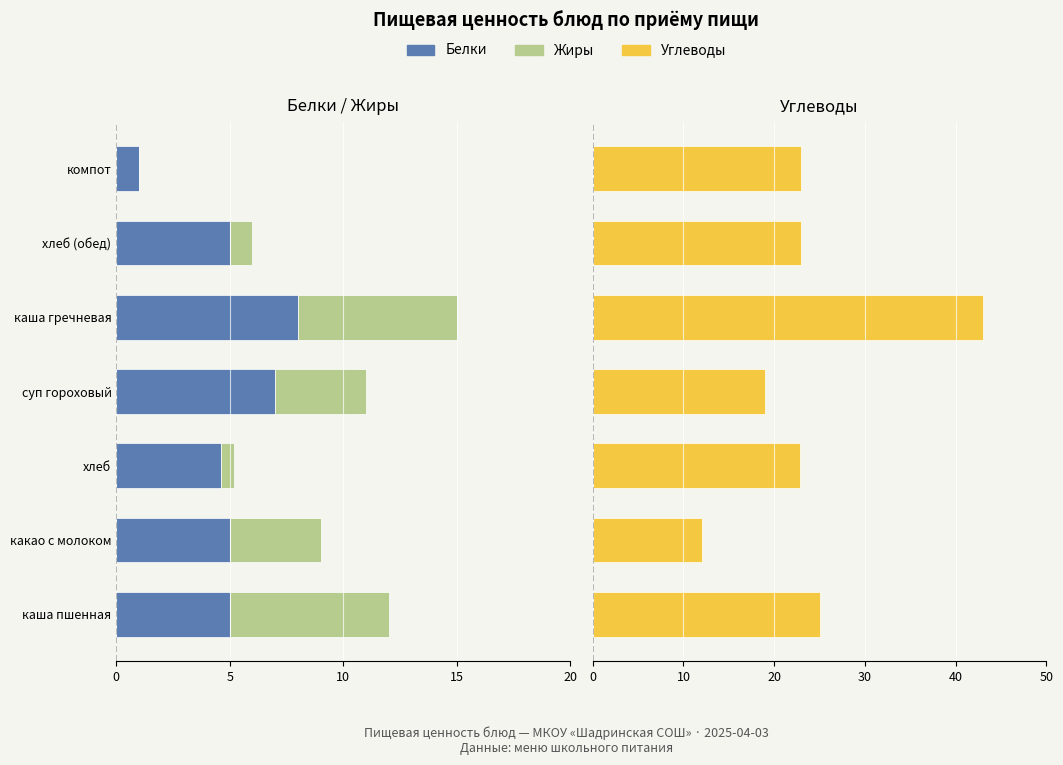

At каша пшенная, list the series in order from smallest to largest.

Жиры, Белки, Углеводы